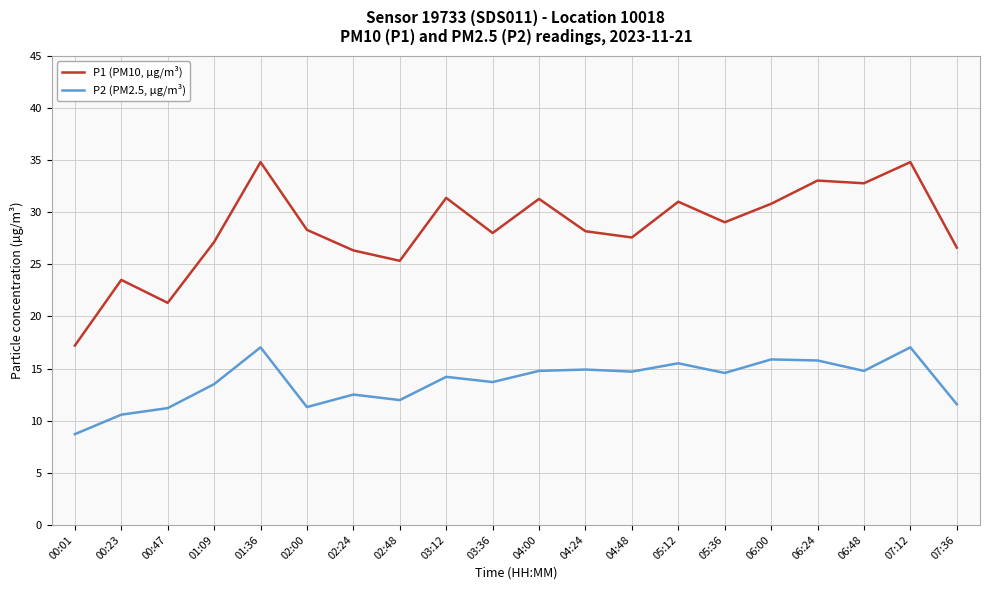

Is the value of P1 (PM10, µg/m³) at 06:48 greater than the value of P2 (PM2.5, µg/m³) at 00:23?

Yes